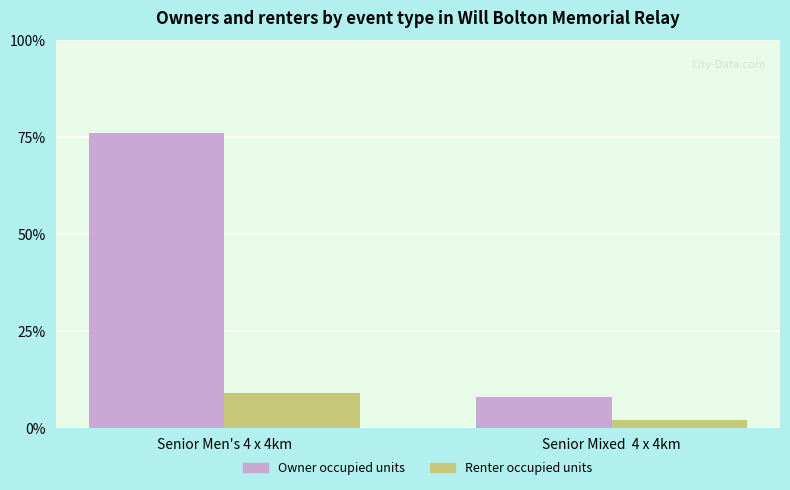

How many data points in Owner occupied units are less than 76?

1